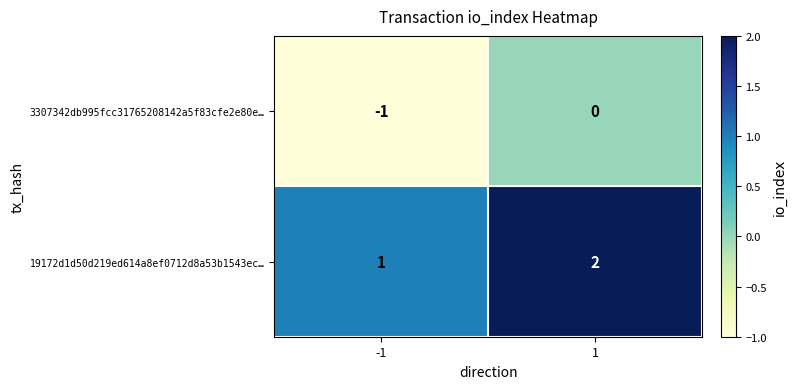

Reading left to right, transcribe all the data shown in this chart.

3307342db995fcc31765208142a5f83cfe2e80e…: -1	0
19172d1d50d219ed614a8ef0712d8a53b1543ec…: 1	2